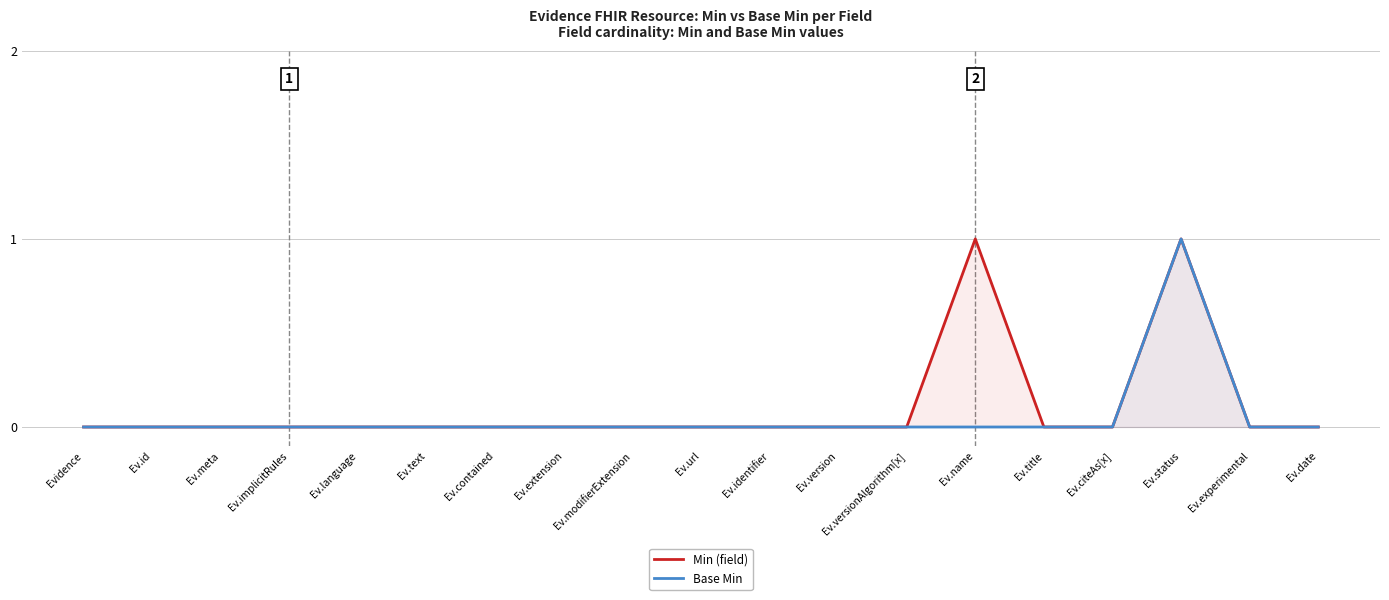

What position from the right is Ev.citeAs[x]?

4